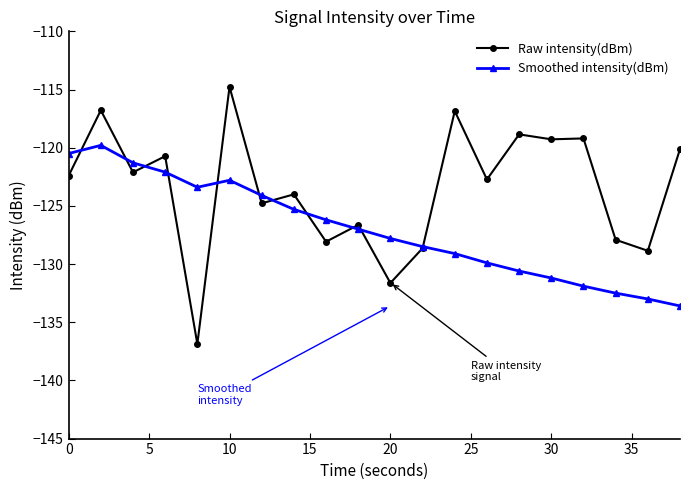

What is the maximum value shown in the chart?

-114.8